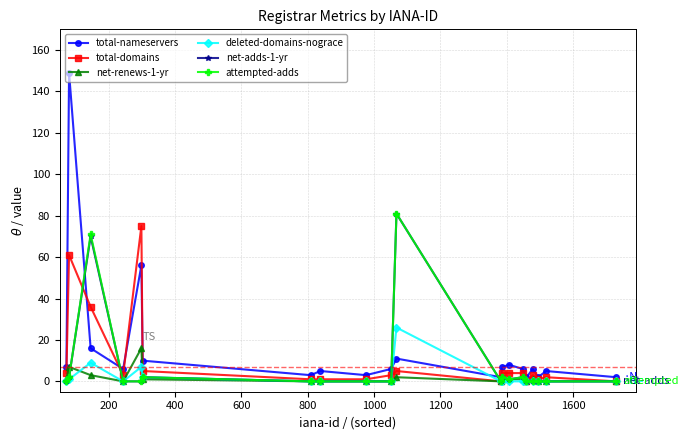

What is the maximum value shown in the chart?

149